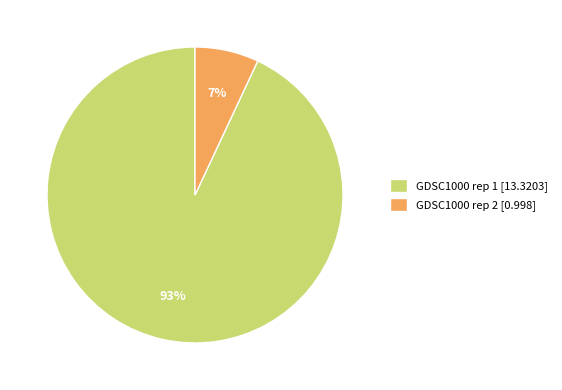

Is the sum of GDSC1000 rep 1 [13.3203] and GDSC1000 rep 2 [0.998] greater than half?

Yes